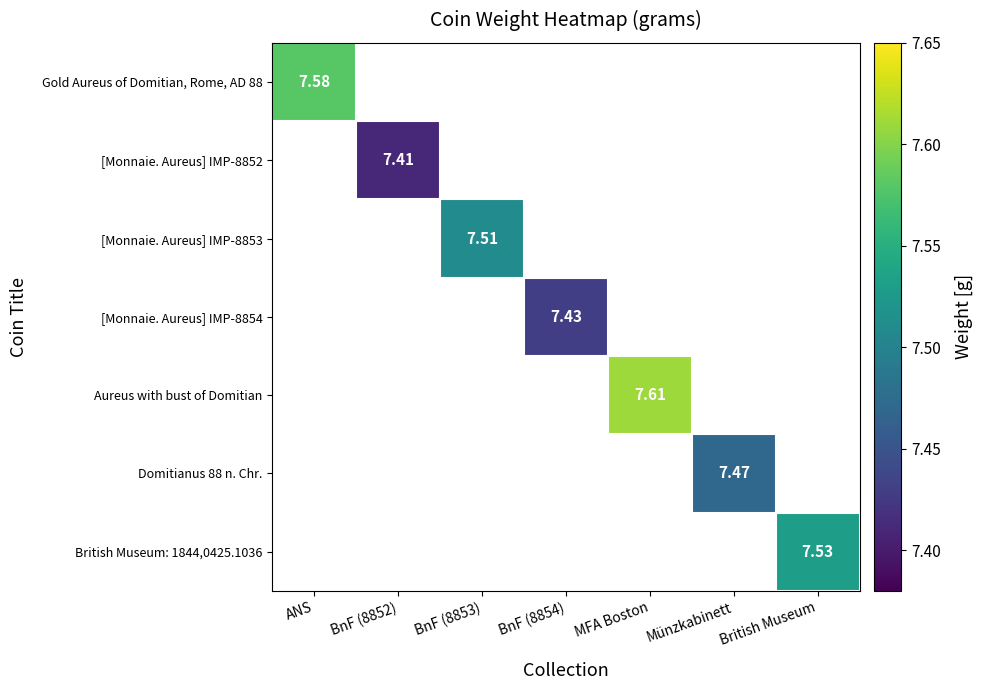

Which category has the lowest value across all series?

BnF (8852)